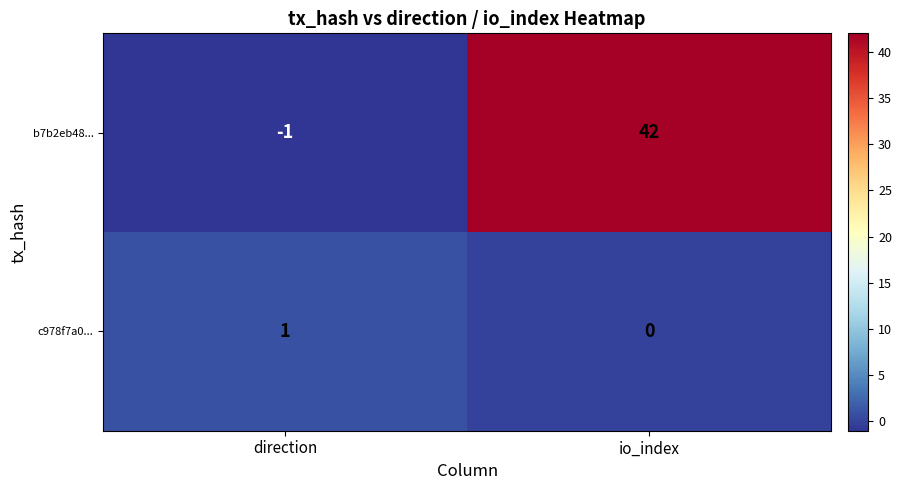

Which label corresponds to the smallest value in the chart?

direction